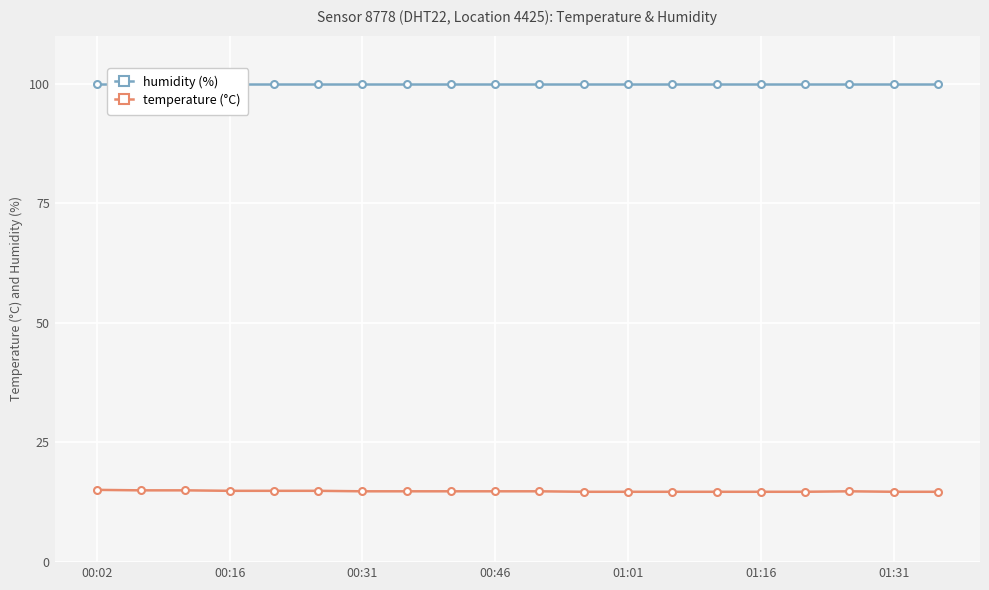

True or false: humidity (%) and temperature (°C) intersect in this chart.

False